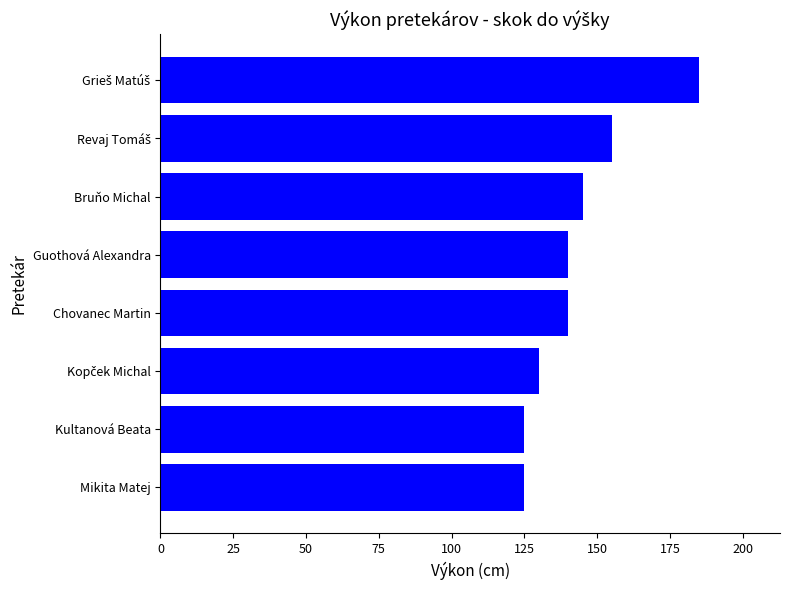

The chart shows a value of 140 at Guothová Alexandra. True or false?

True